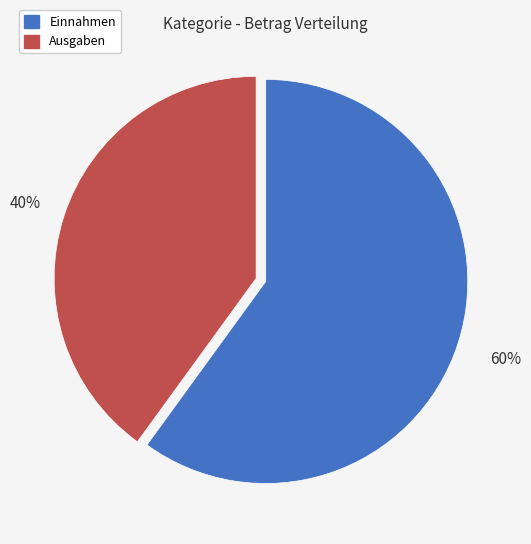

What percentage is the Einnahmen slice, to the nearest percent?

60%